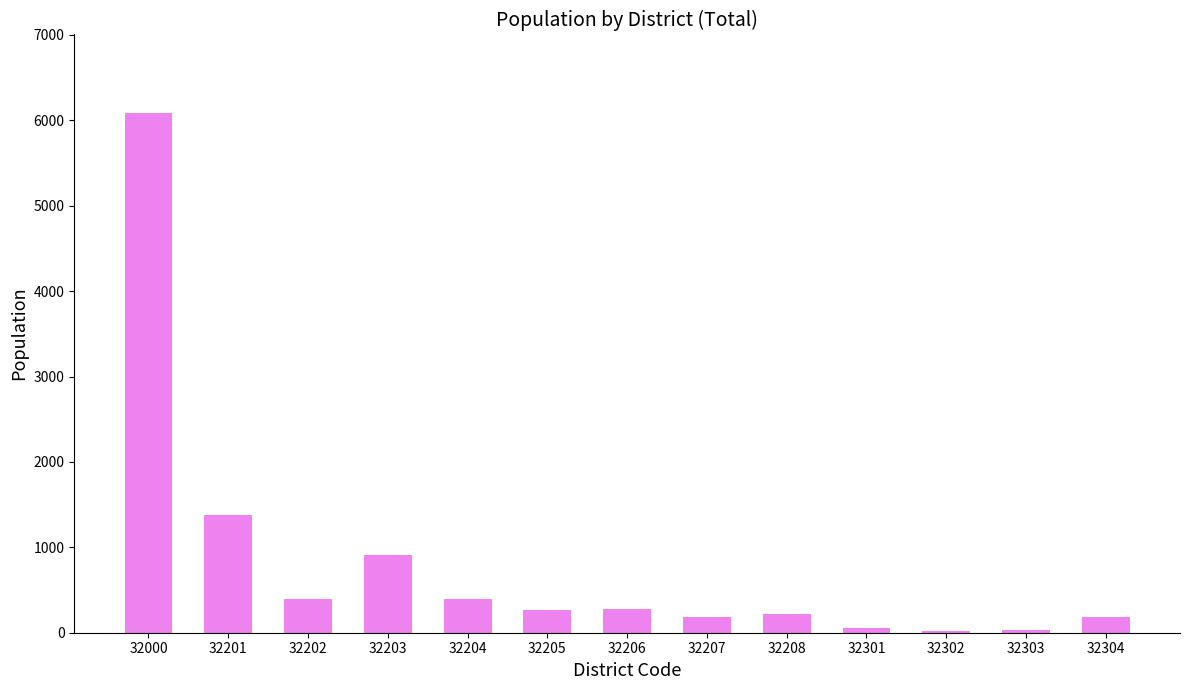

What is the sum of all values?

10416